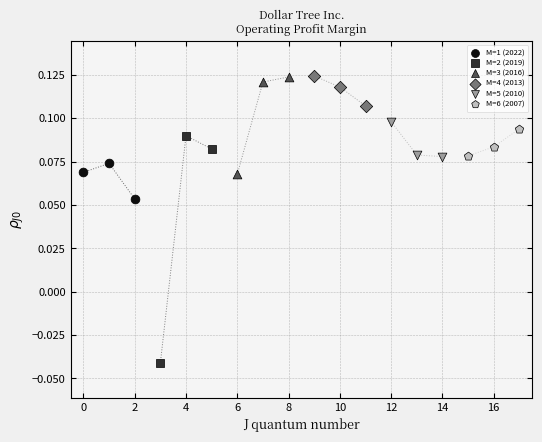

Which series contains the lowest Y value?

M=2 (2019)